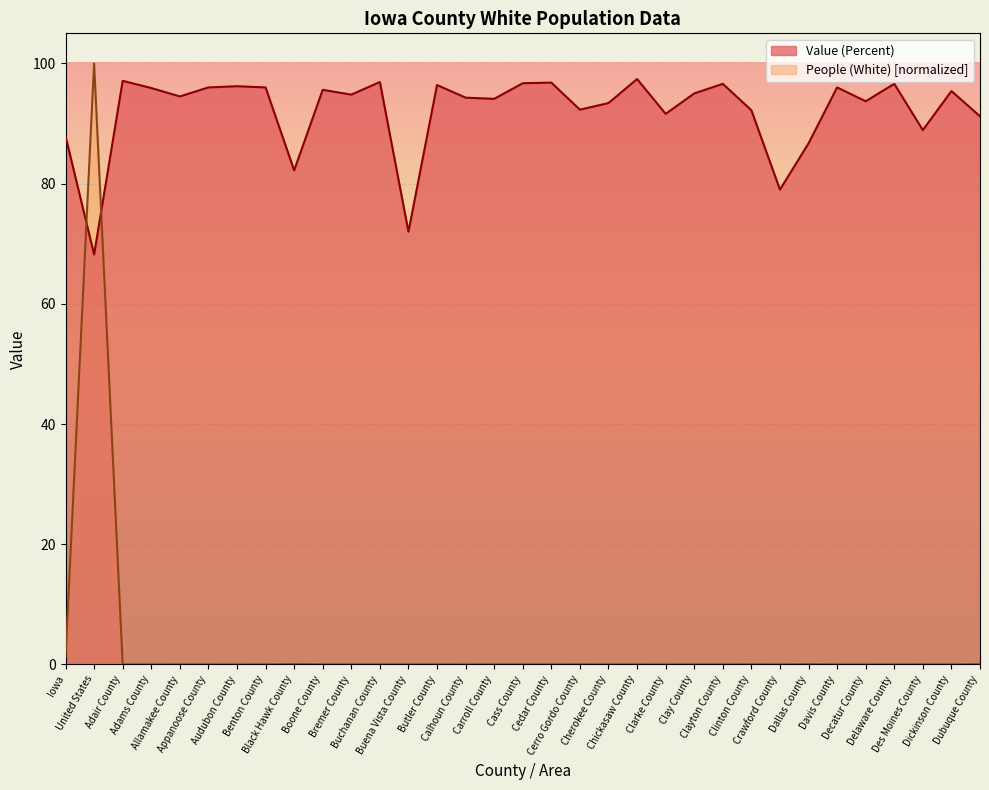

What are all the series names shown in the legend?

Value (Percent), People (White) [normalized]